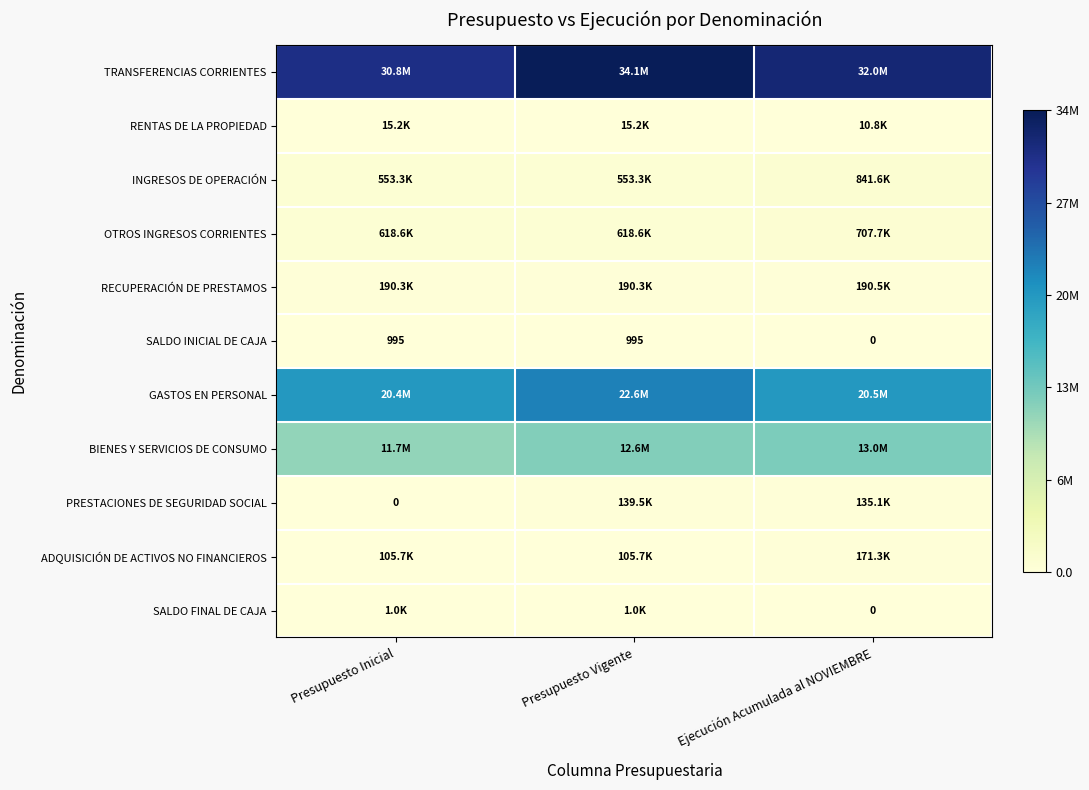

List the labels in order of ADQUISICIÓN DE ACTIVOS NO FINANCIEROS value, largest first.

Ejecución Acumulada al NOVIEMBRE, Presupuesto Inicial, Presupuesto Vigente